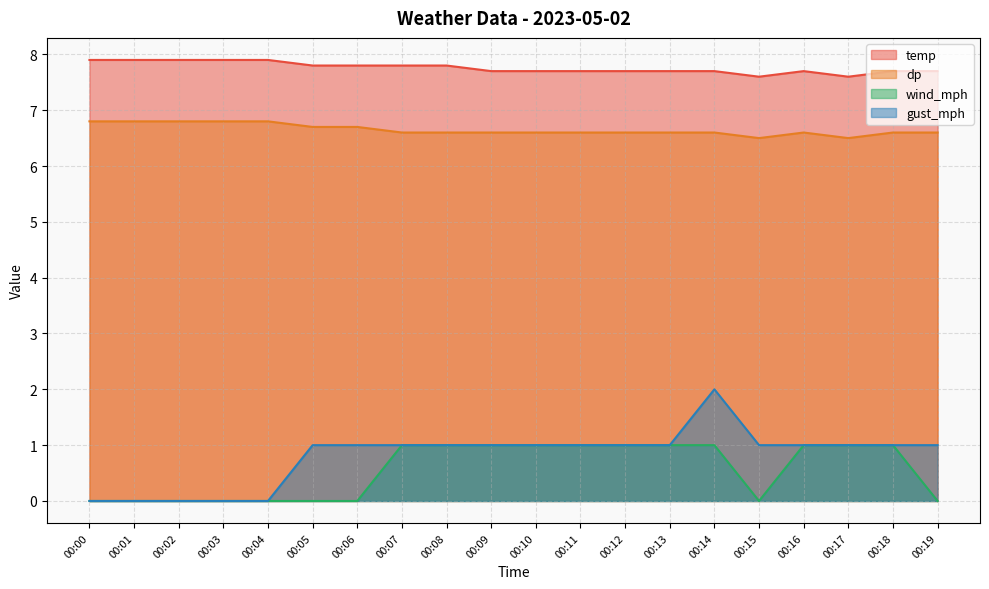

True or false: temp and dp intersect in this chart.

False